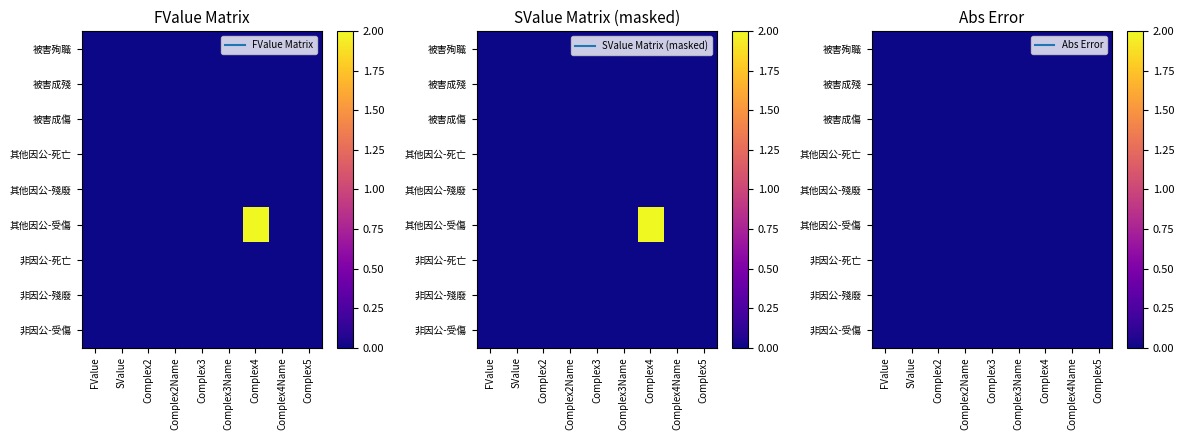

Between Complex4 and Complex5, which is larger?

Complex4